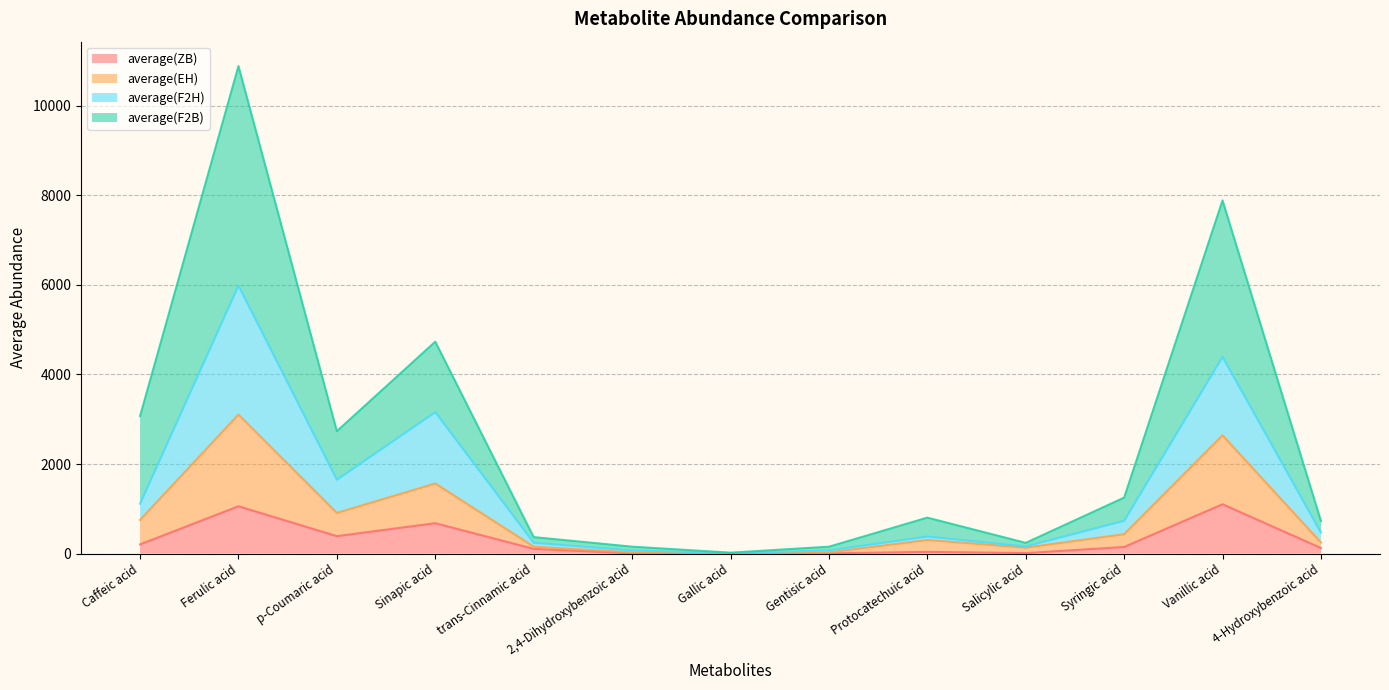

At which category does average(F2H) reach its first local peak?

Ferulic acid